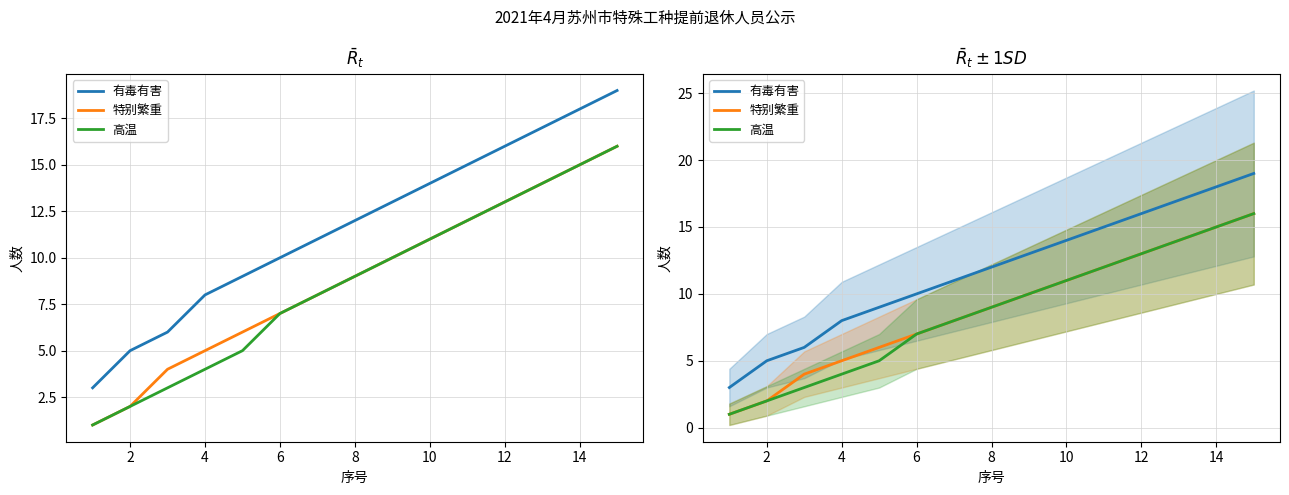

True or false: 有毒有害 has more than 0 interior local peaks.

False